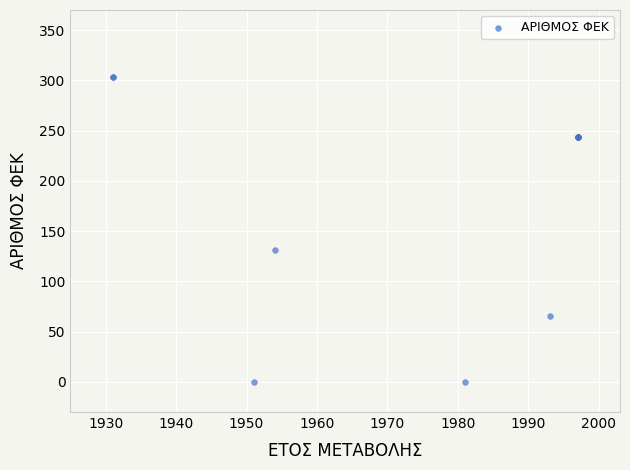

What Y value in the scatter plot is closest to 151?

131